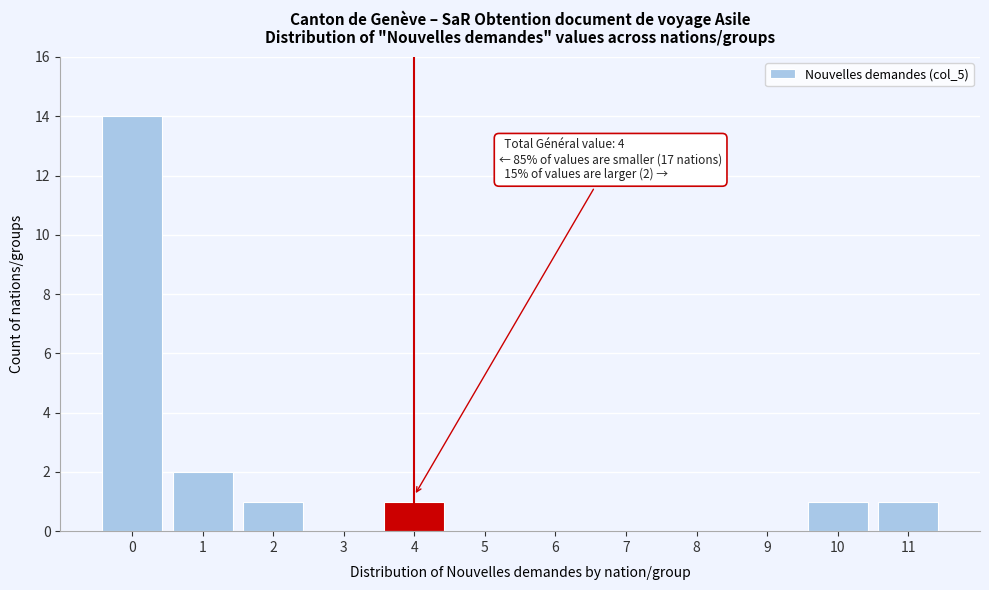

Reading right to left, what are all the values shown in this chart?

11=1	10=1	9=0	8=0	7=0	6=0	5=0	4=1	3=0	2=1	1=2	0=14